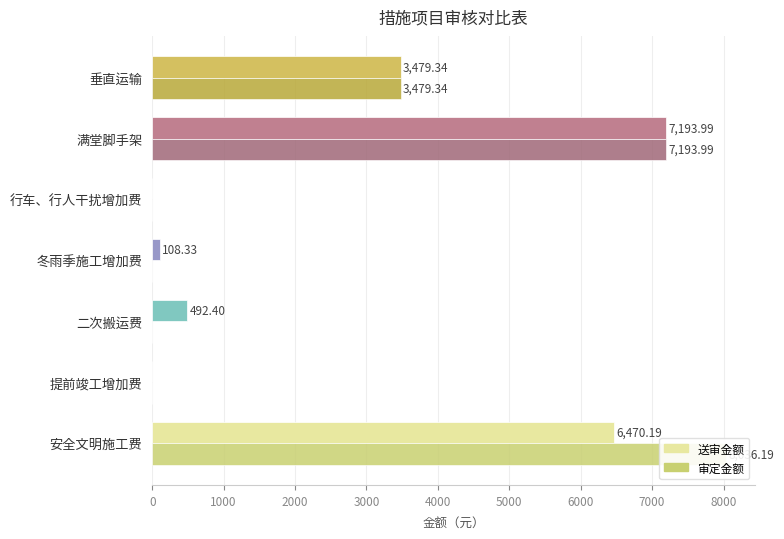

How many data points in 送审金额 are less than 492?

3